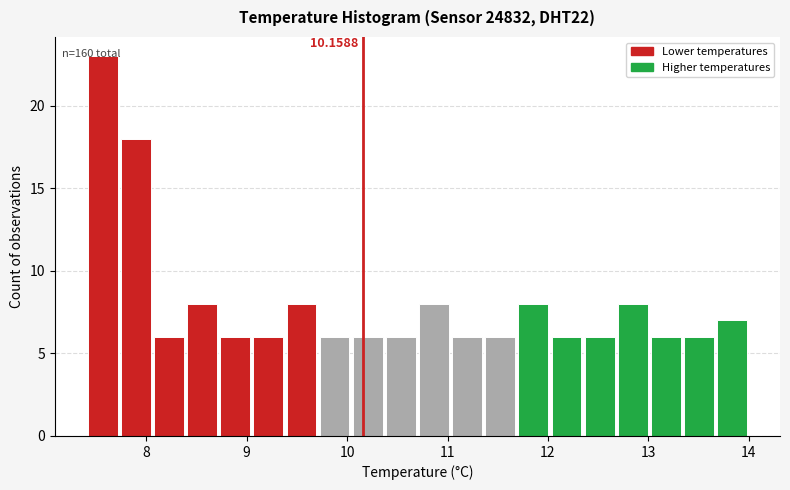

Read against the x-axis, roughly where is the centre of the tallest bar?

7.6